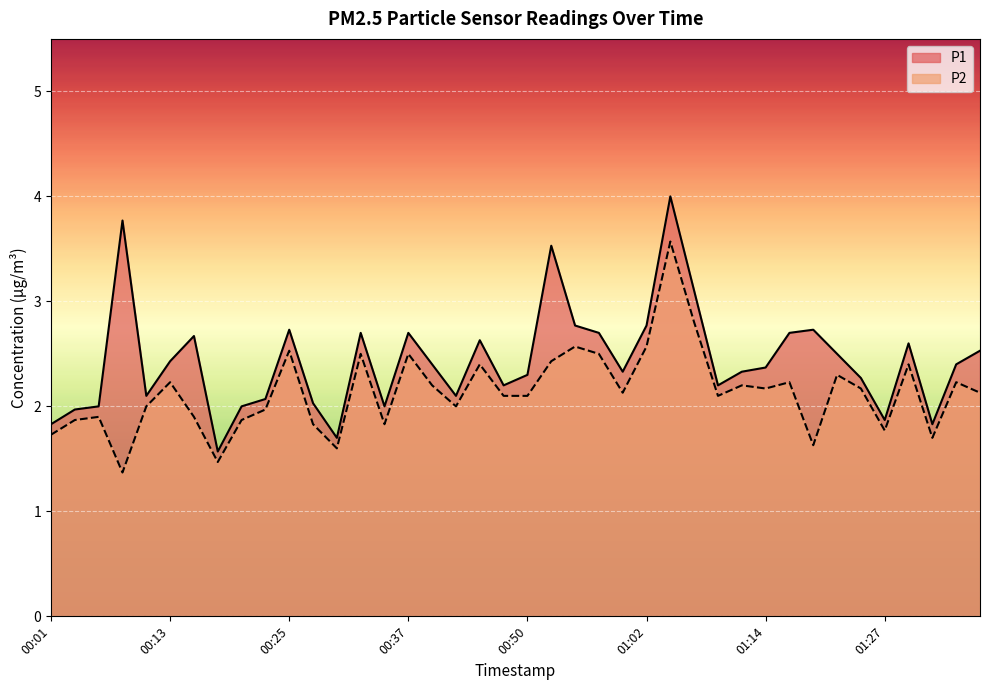

Reading left to right, list all the values displayed in this chart.

P1: 1.8	2.0	2.0	3.8	2.1	2.4	2.7	1.6	2.0	2.1	2.7	2.0	1.7	2.7	2.0	2.7	2.4	2.1	2.6	2.2	2.3	3.5	2.8	2.7	2.3	2.8	4.0	3.1	2.2	2.3	2.4	2.7	2.7	2.5	2.3	1.9	2.6	1.8	2.4	2.5
P2: 1.7	1.9	1.9	1.4	2.0	2.2	1.9	1.5	1.9	2.0	2.5	1.8	1.6	2.5	1.8	2.5	2.2	2.0	2.4	2.1	2.1	2.4	2.6	2.5	2.1	2.6	3.6	2.8	2.1	2.2	2.2	2.2	1.6	2.3	2.2	1.8	2.4	1.7	2.2	2.1